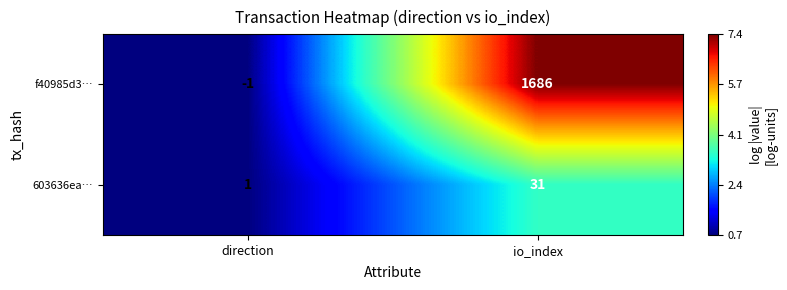

What is the approximate value of f40985d3… at io_index?

1686